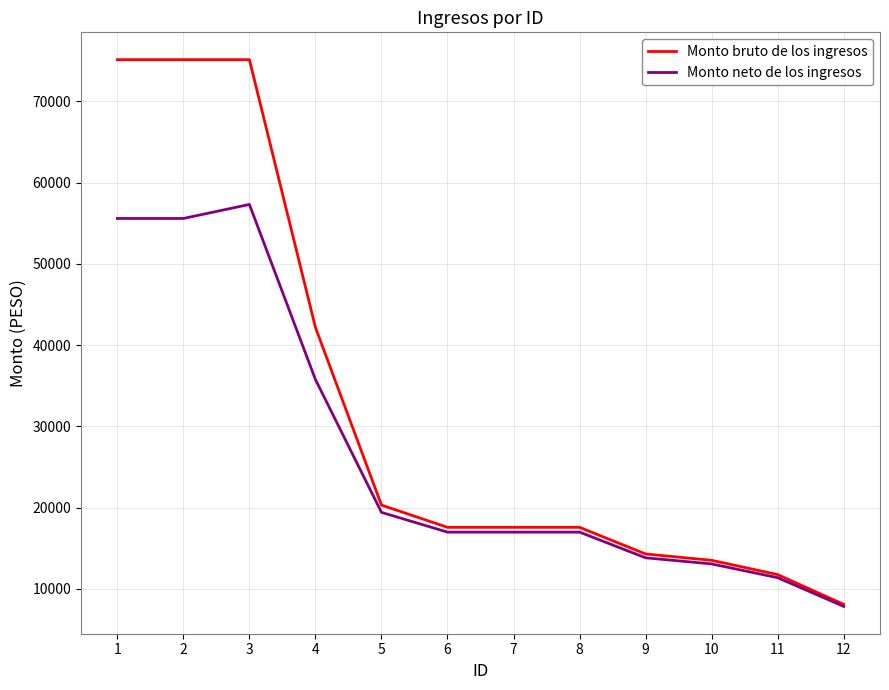

Which series has the widest spread of values?

Monto bruto de los ingresos